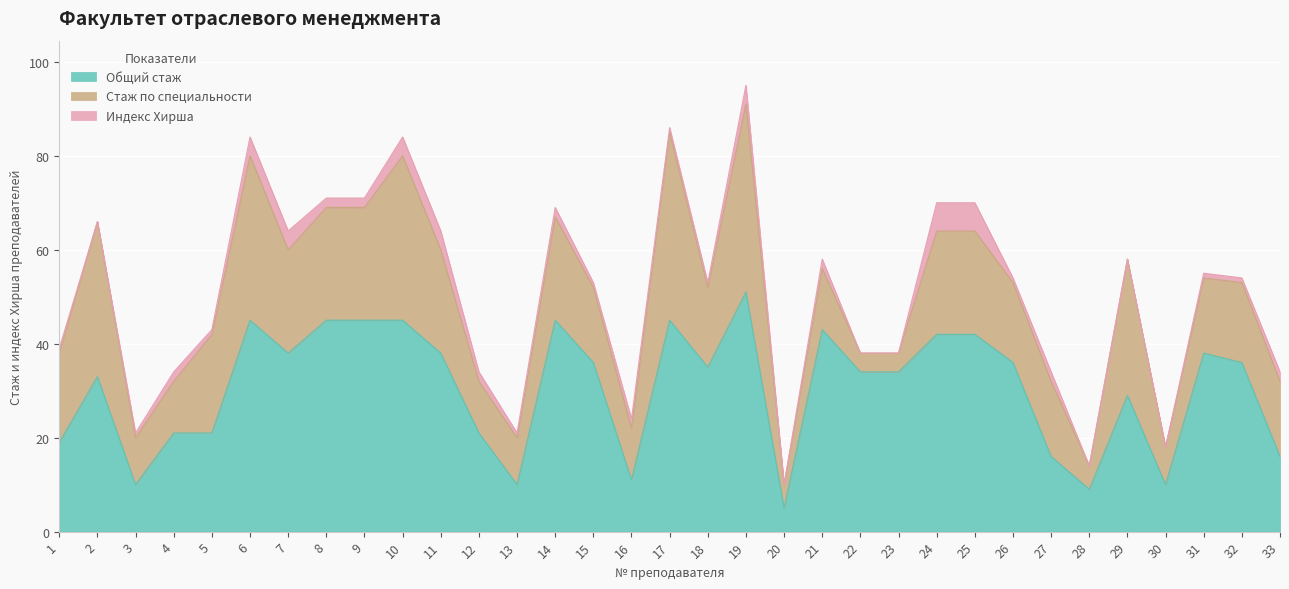

What is the sum of all Общий стаж values?

1004